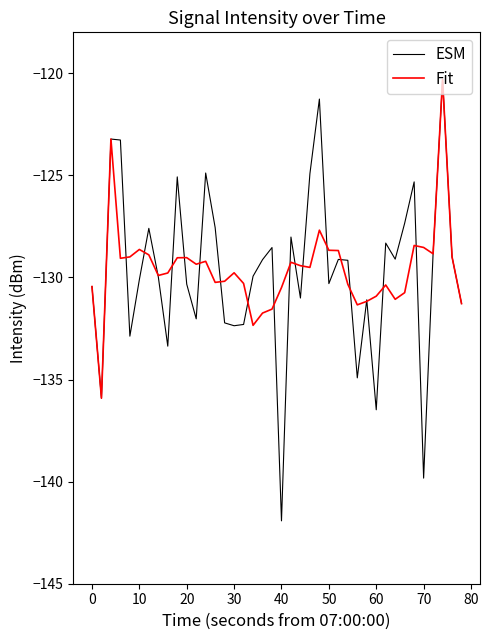

Which series has the largest range (max minus min)?

ESM